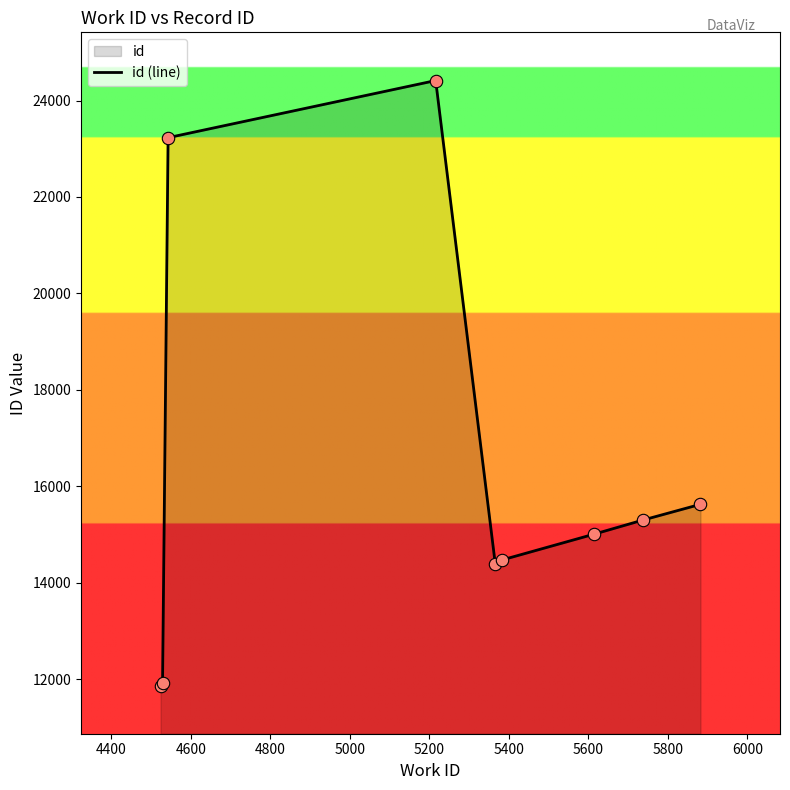

What is the minimum value shown in the chart?

11865